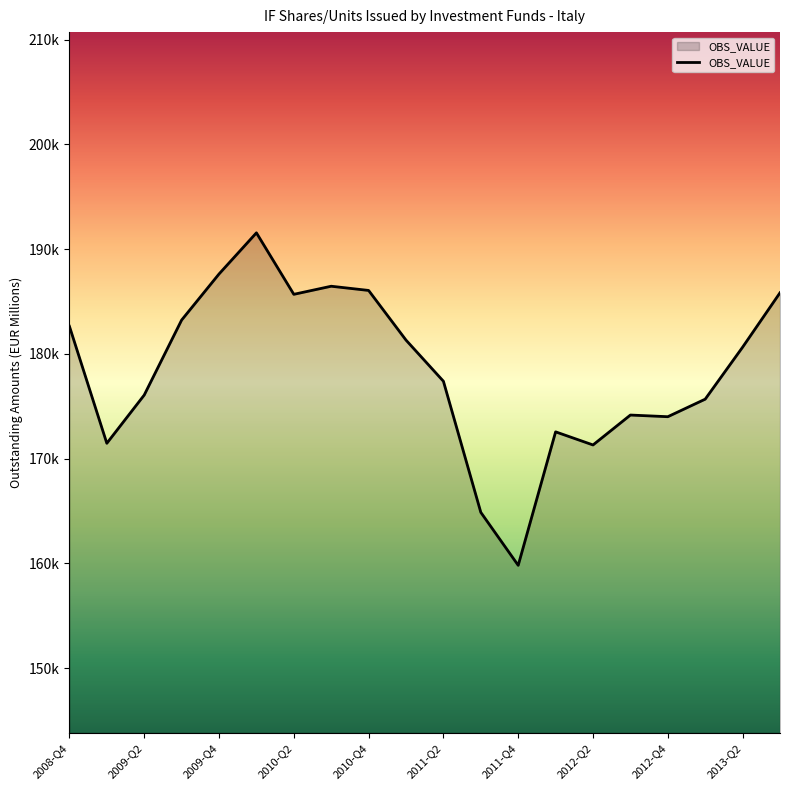

Where is the data nearest to the value 175686?

2013-Q1